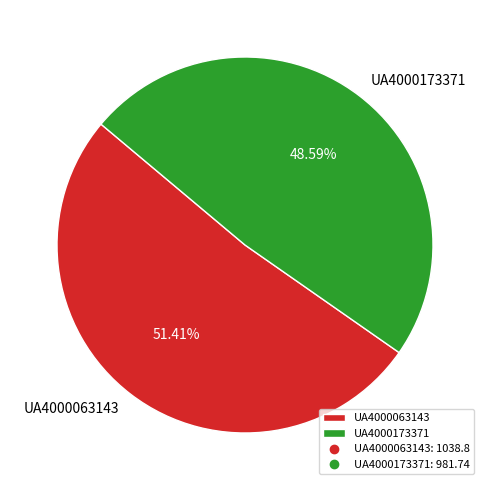

Count the number of slices in the pie.

2